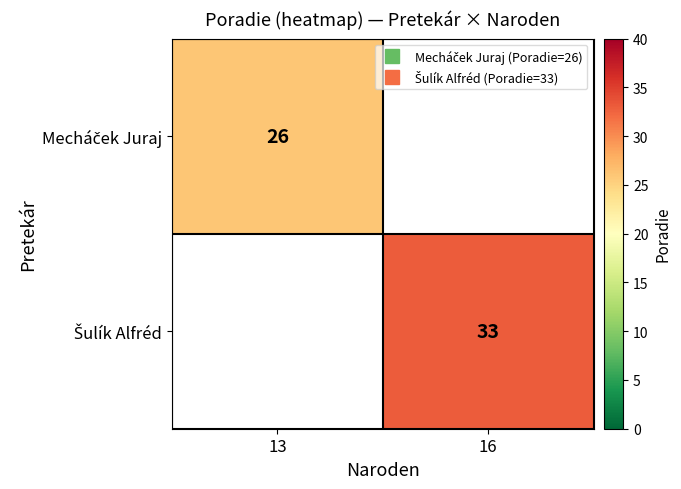

List the series in order of their peak value, lowest first.

Mecháček Juraj, Šulík Alfréd